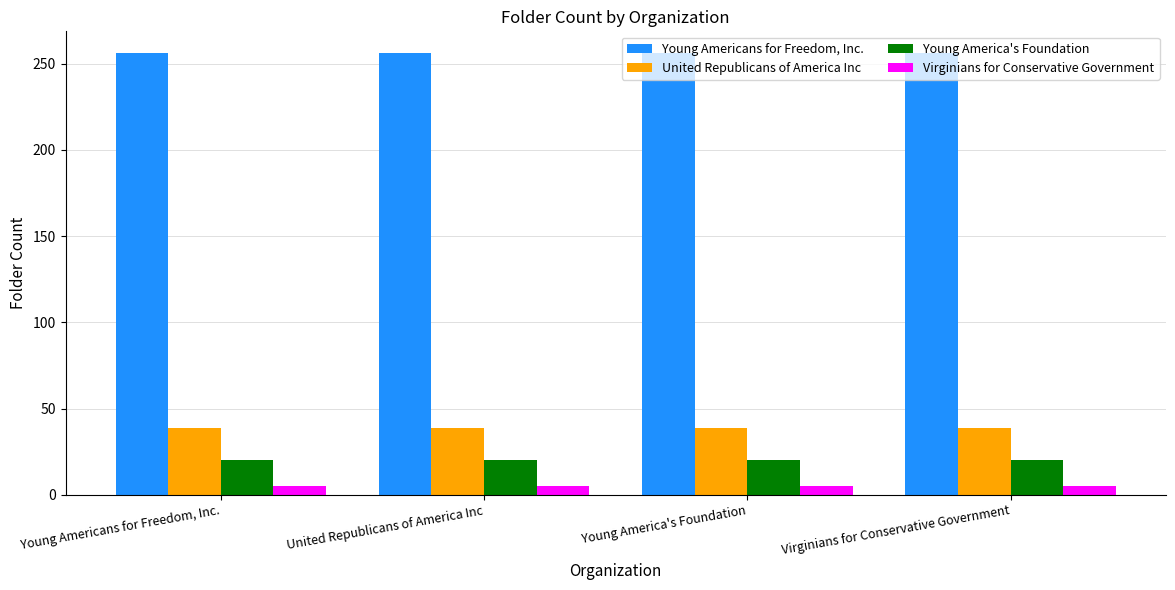

Reading right to left, transcribe all the data shown in this chart.

Young Americans for Freedom, Inc.: 256	256	256	256
United Republicans of America Inc: 39	39	39	39
Young America's Foundation: 20	20	20	20
Virginians for Conservative Government: 5	5	5	5